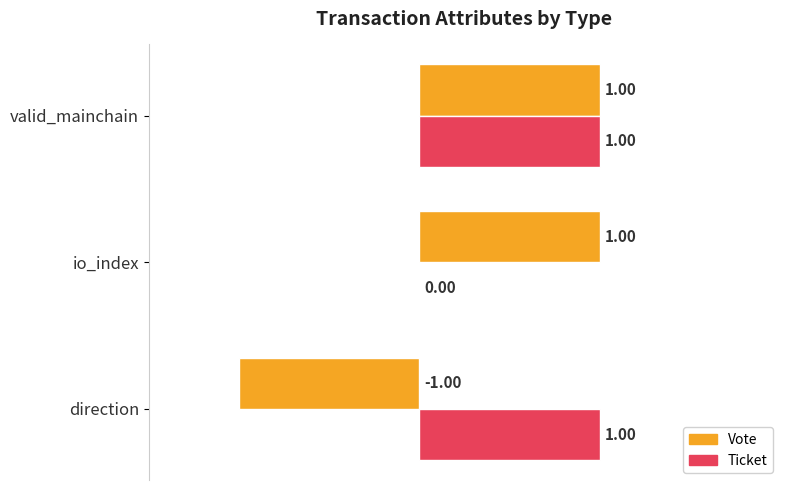

Where is Ticket nearest to the value 0?

io_index